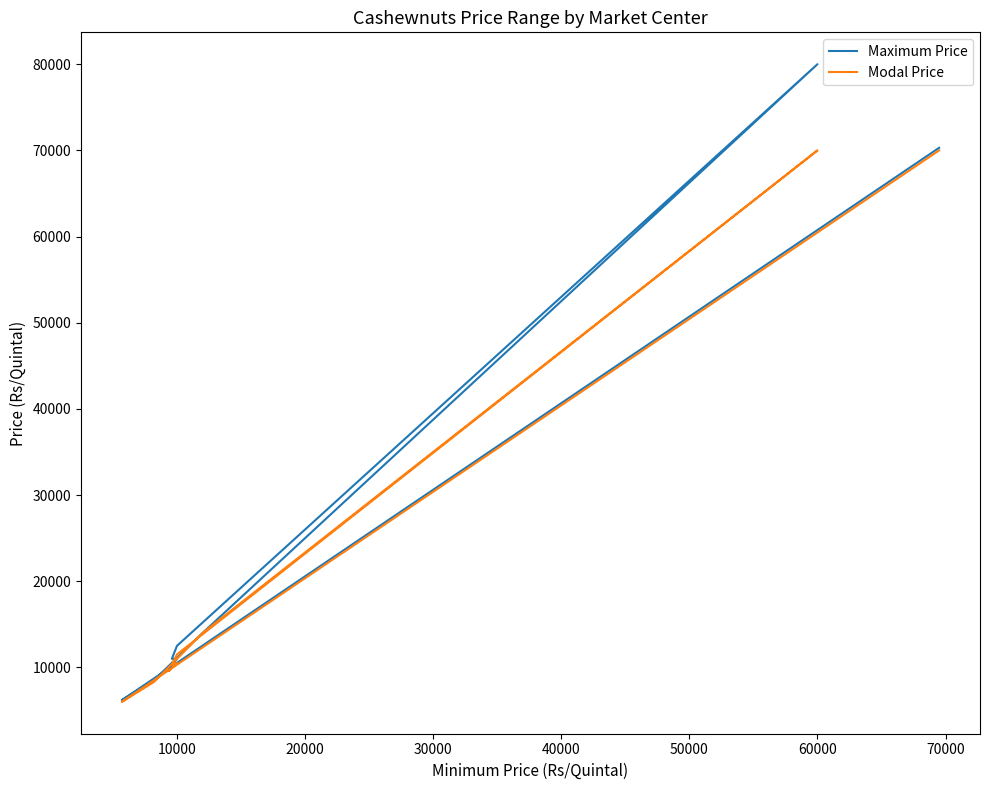

How many interior local valleys does the Modal Price series have?

2